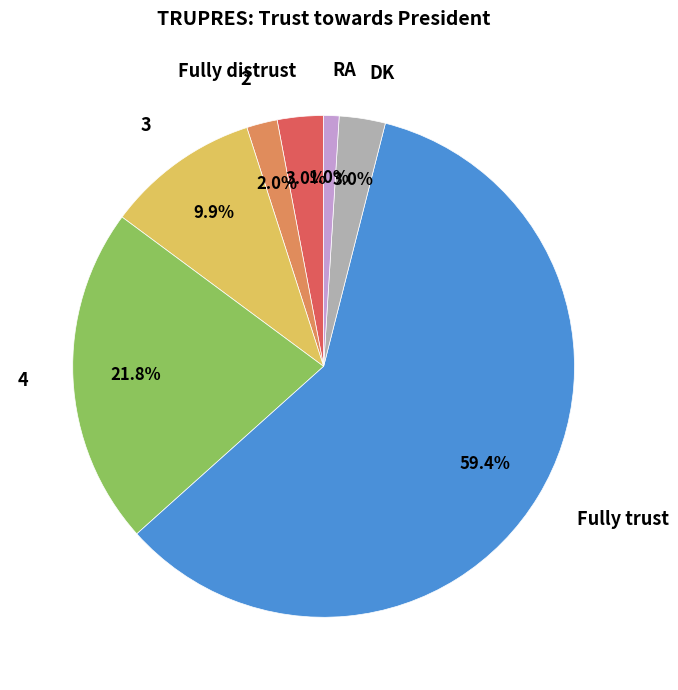

How many segments does this pie chart have?

7